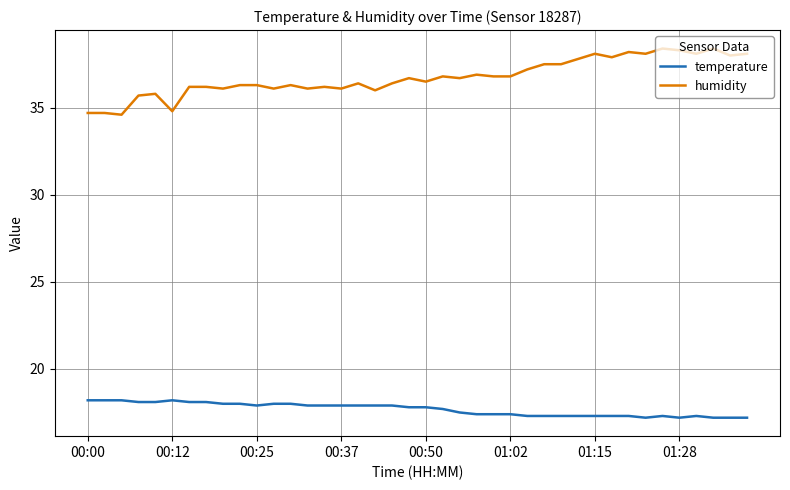

What is the average value of the humidity series?

36.7